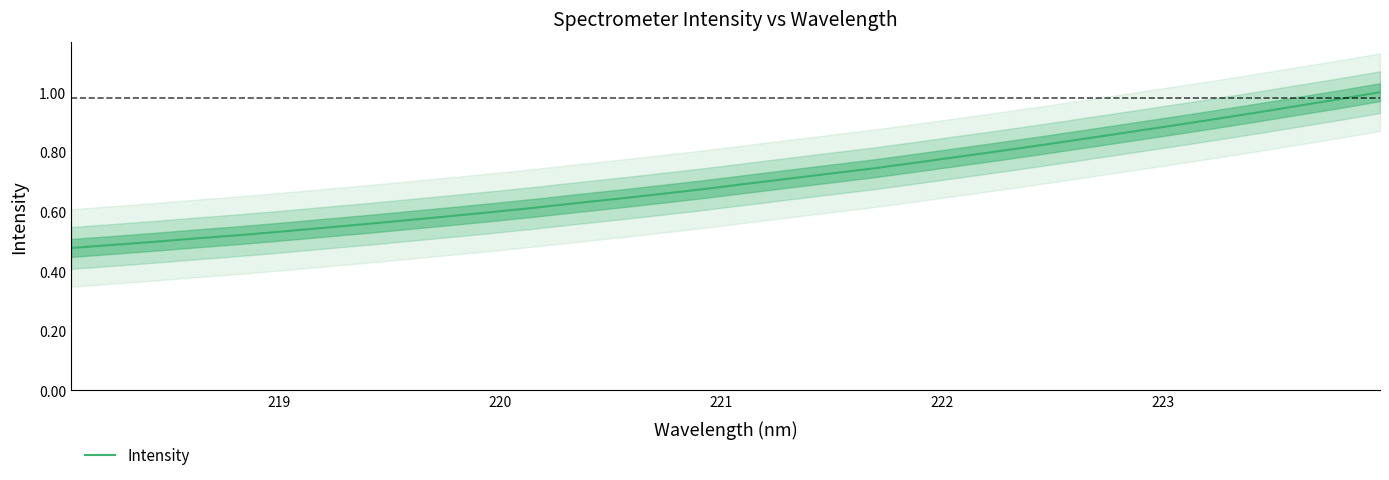

Is it true that the value at 20 is 0.2?

False